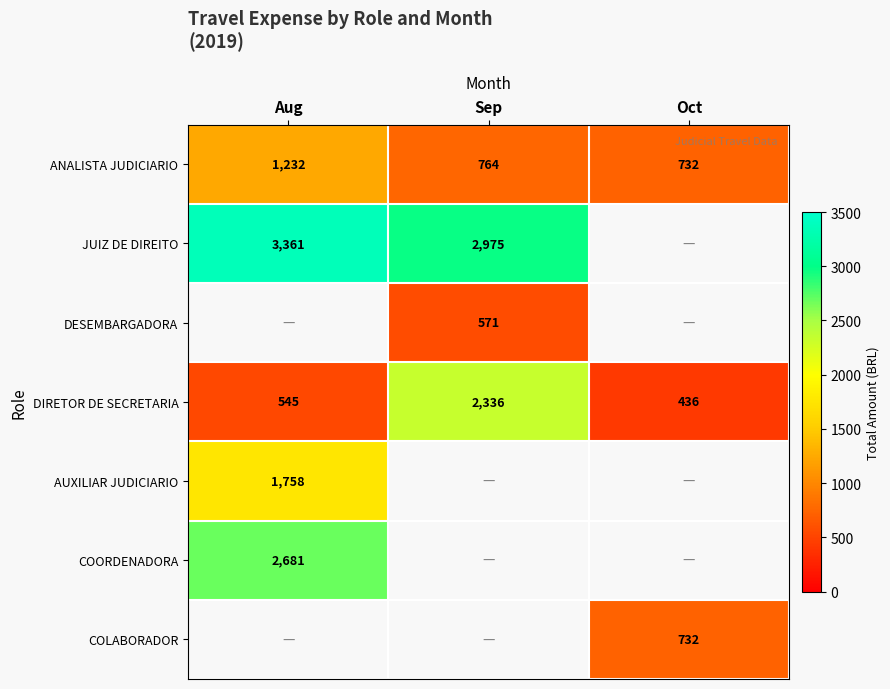

How many series are shown in this chart?

7